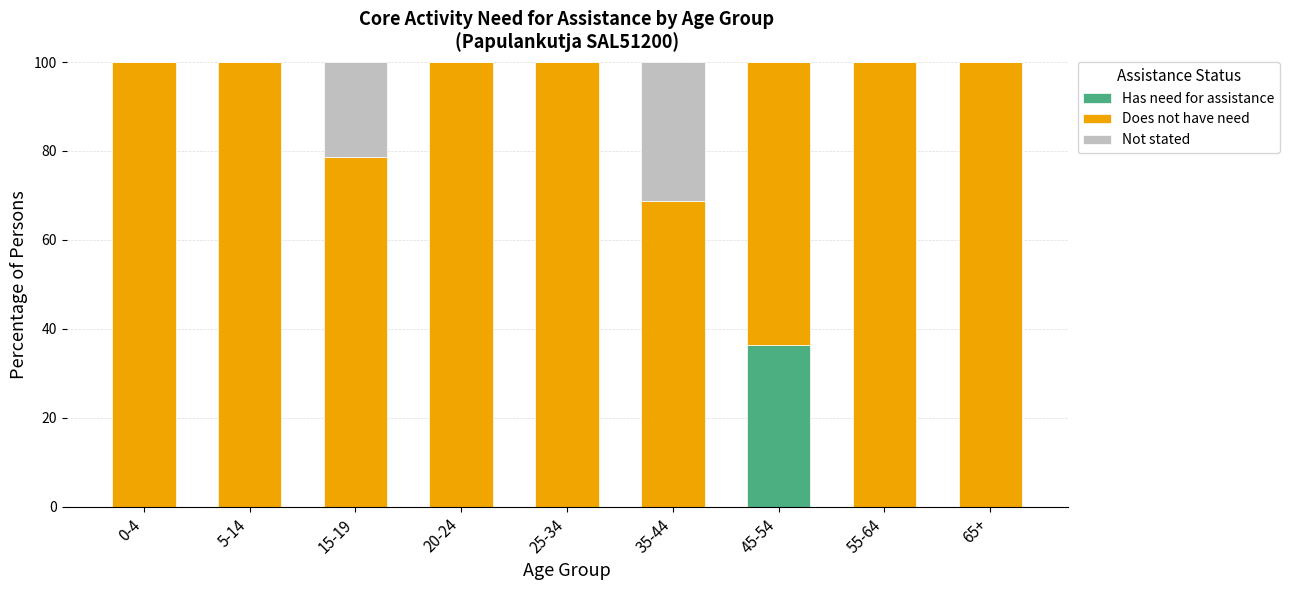

What is the total value across all series at 15-19?

100.0